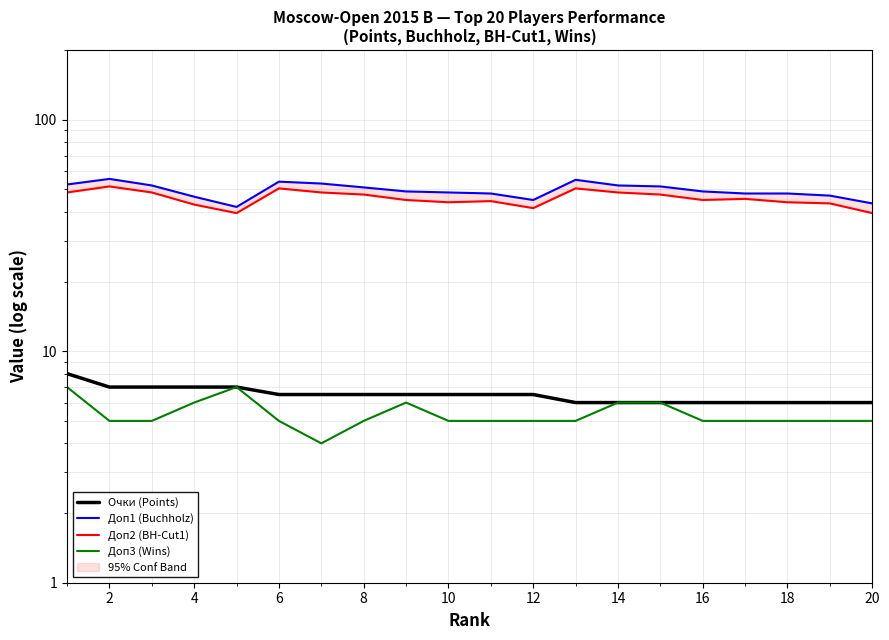

At which category is the sum across all series the highest?

2